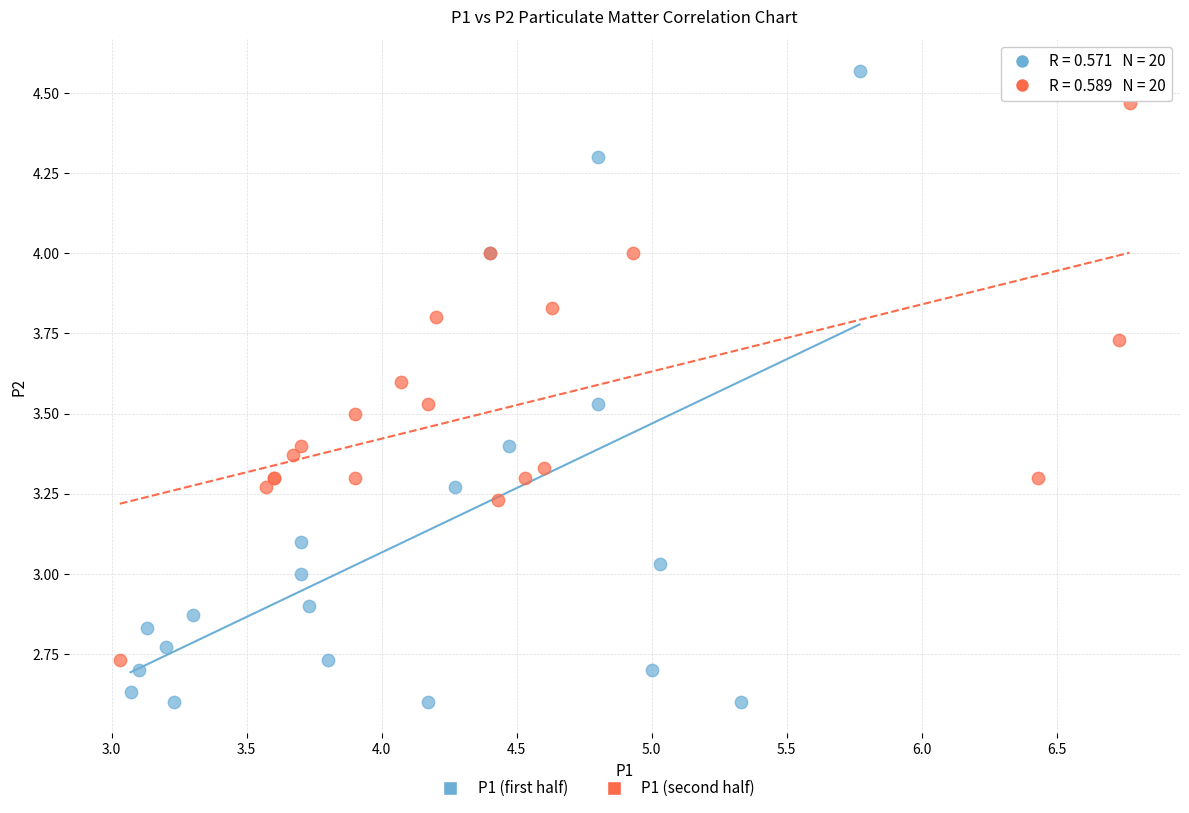

Which series contains the highest Y value?

P1 (first half)